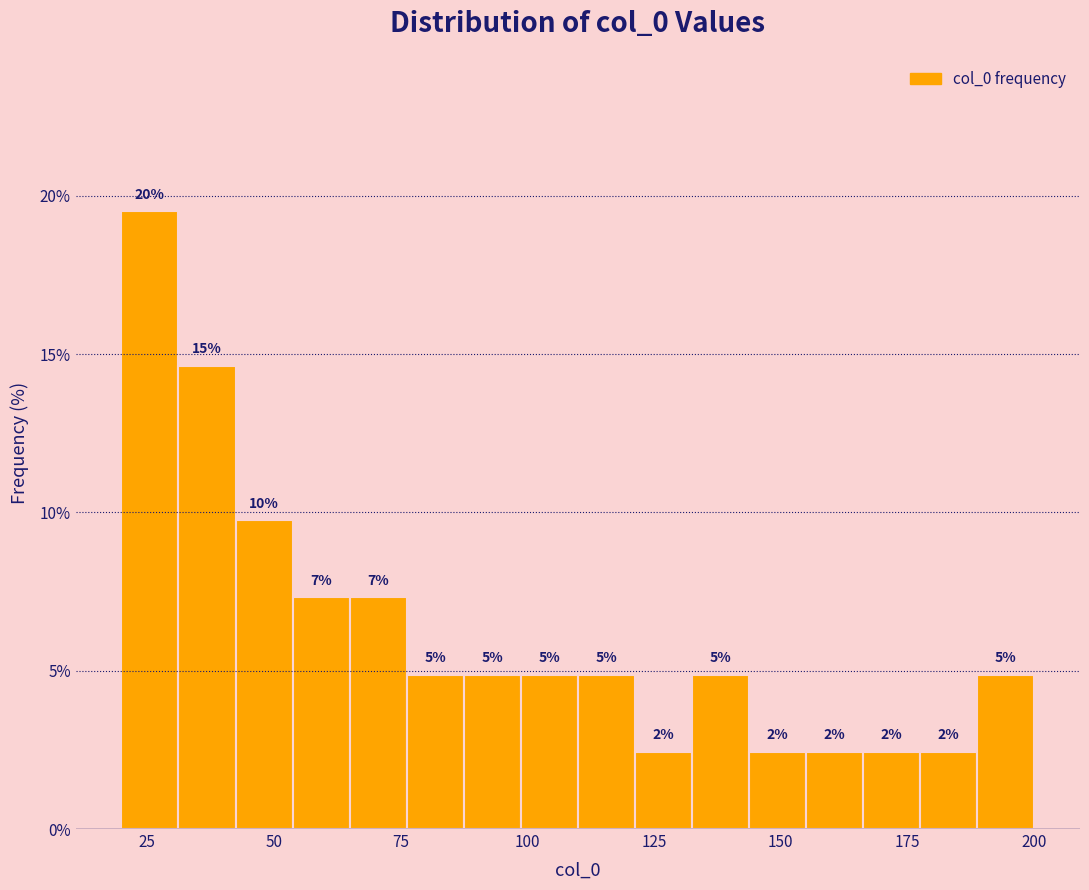

Around what value on the x-axis is the tallest bar? Give the approximate position of its centre, as read against the axis.

25